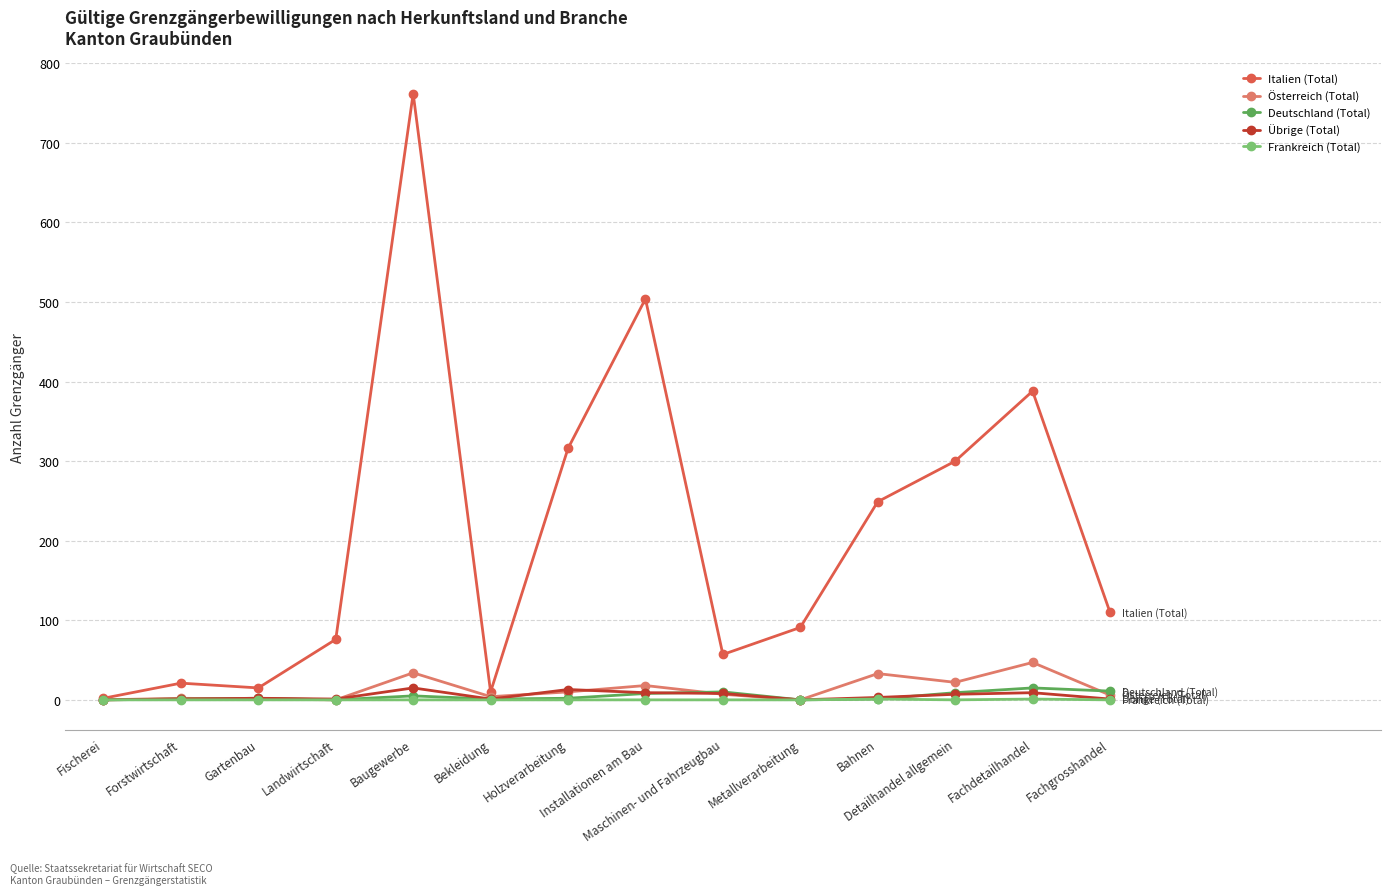

Which series has the largest total across all categories?

Italien (Total)